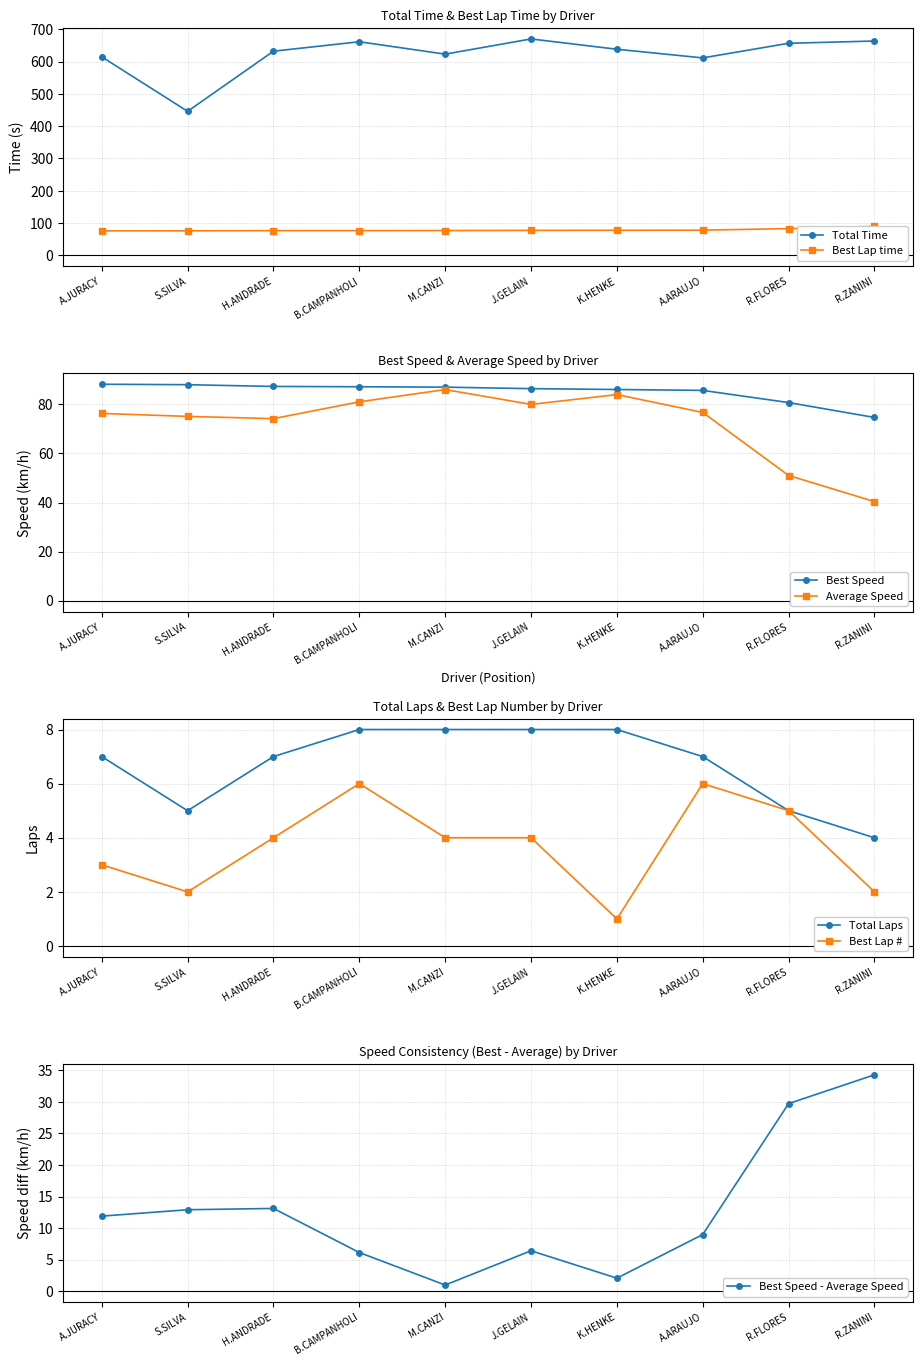

True or false: Total Time has a value of 975.2 at J.GELAIN.

False